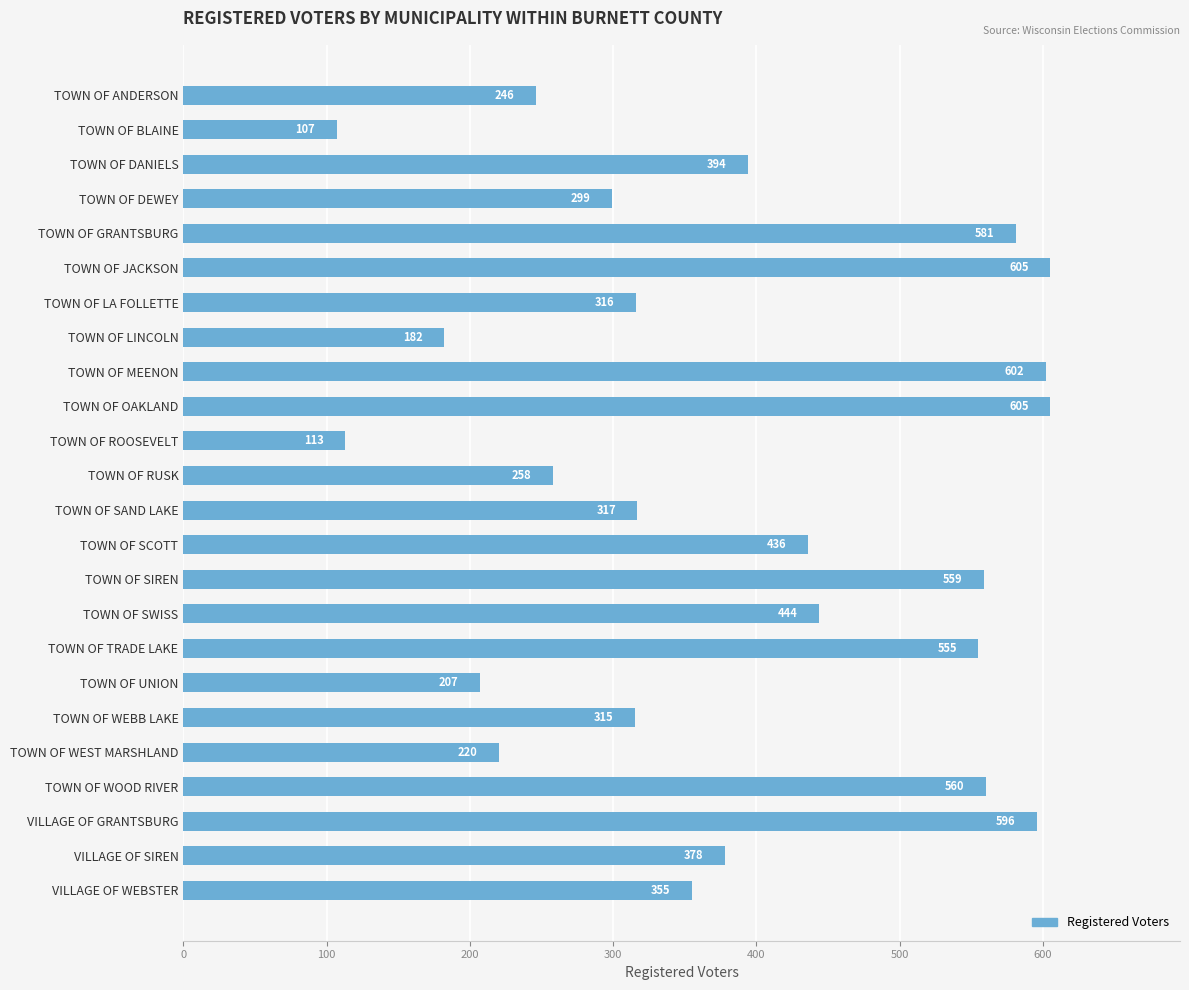

Reading bottom to top, list all the values displayed in this chart.

VILLAGE OF WEBSTER=355	VILLAGE OF SIREN=378	VILLAGE OF GRANTSBURG=596	TOWN OF WOOD RIVER=560	TOWN OF WEST MARSHLAND=220	TOWN OF WEBB LAKE=315	TOWN OF UNION=207	TOWN OF TRADE LAKE=555	TOWN OF SWISS=444	TOWN OF SIREN=559	TOWN OF SCOTT=436	TOWN OF SAND LAKE=317	TOWN OF RUSK=258	TOWN OF ROOSEVELT=113	TOWN OF OAKLAND=605	TOWN OF MEENON=602	TOWN OF LINCOLN=182	TOWN OF LA FOLLETTE=316	TOWN OF JACKSON=605	TOWN OF GRANTSBURG=581	TOWN OF DEWEY=299	TOWN OF DANIELS=394	TOWN OF BLAINE=107	TOWN OF ANDERSON=246